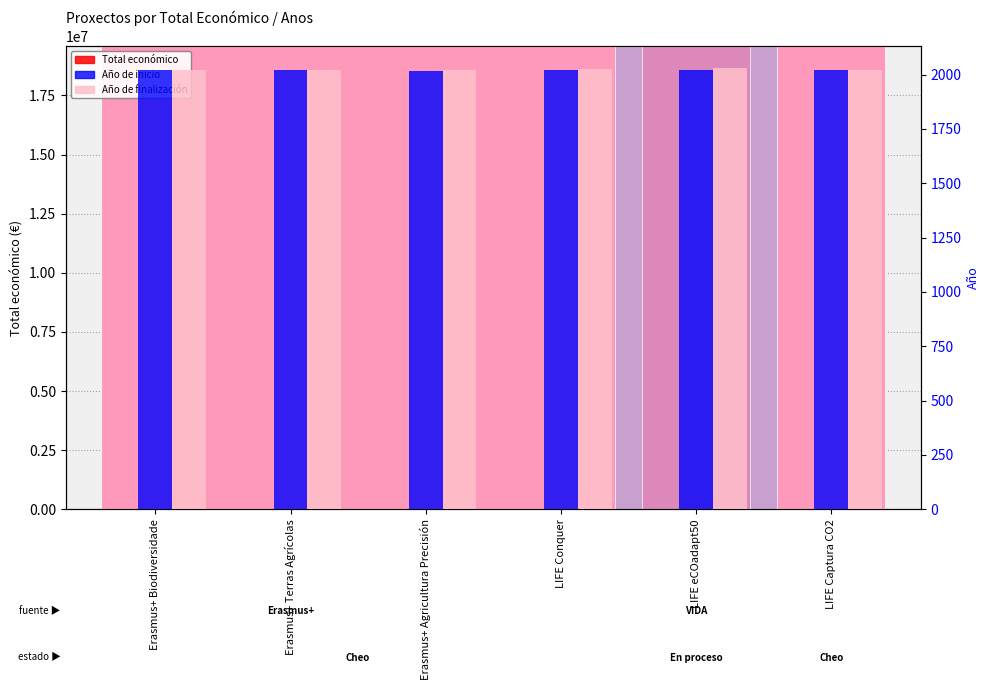

What is the maximum value for Año de inicio?

2023